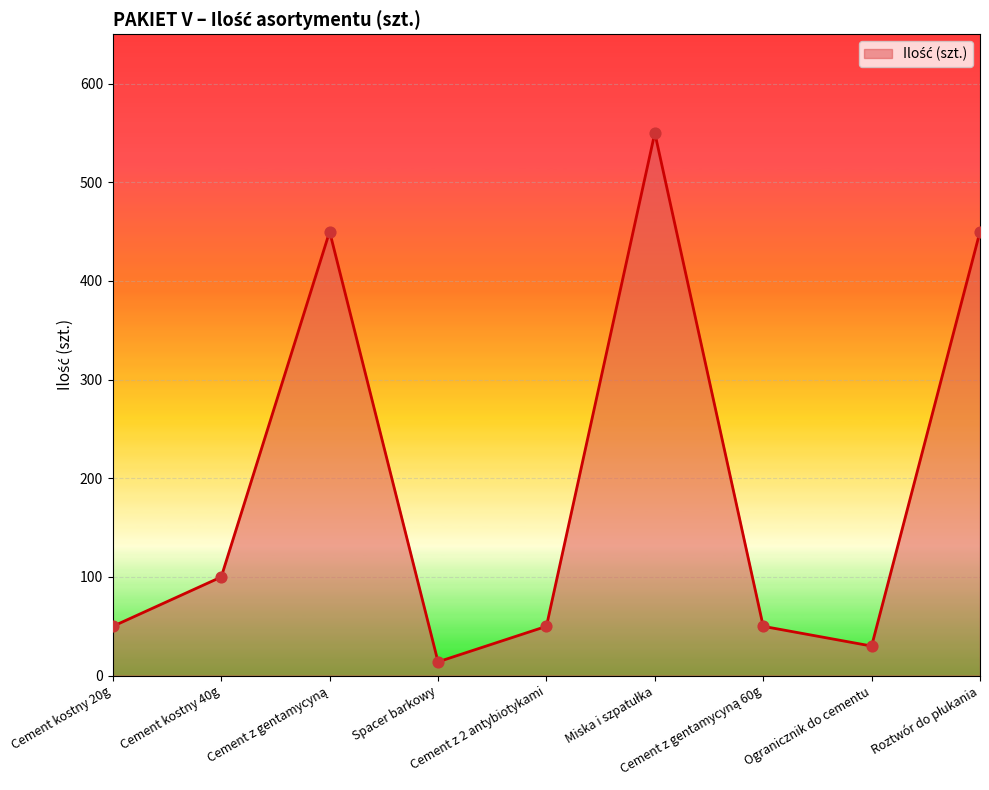

What is the difference between the maximum and minimum values?

536